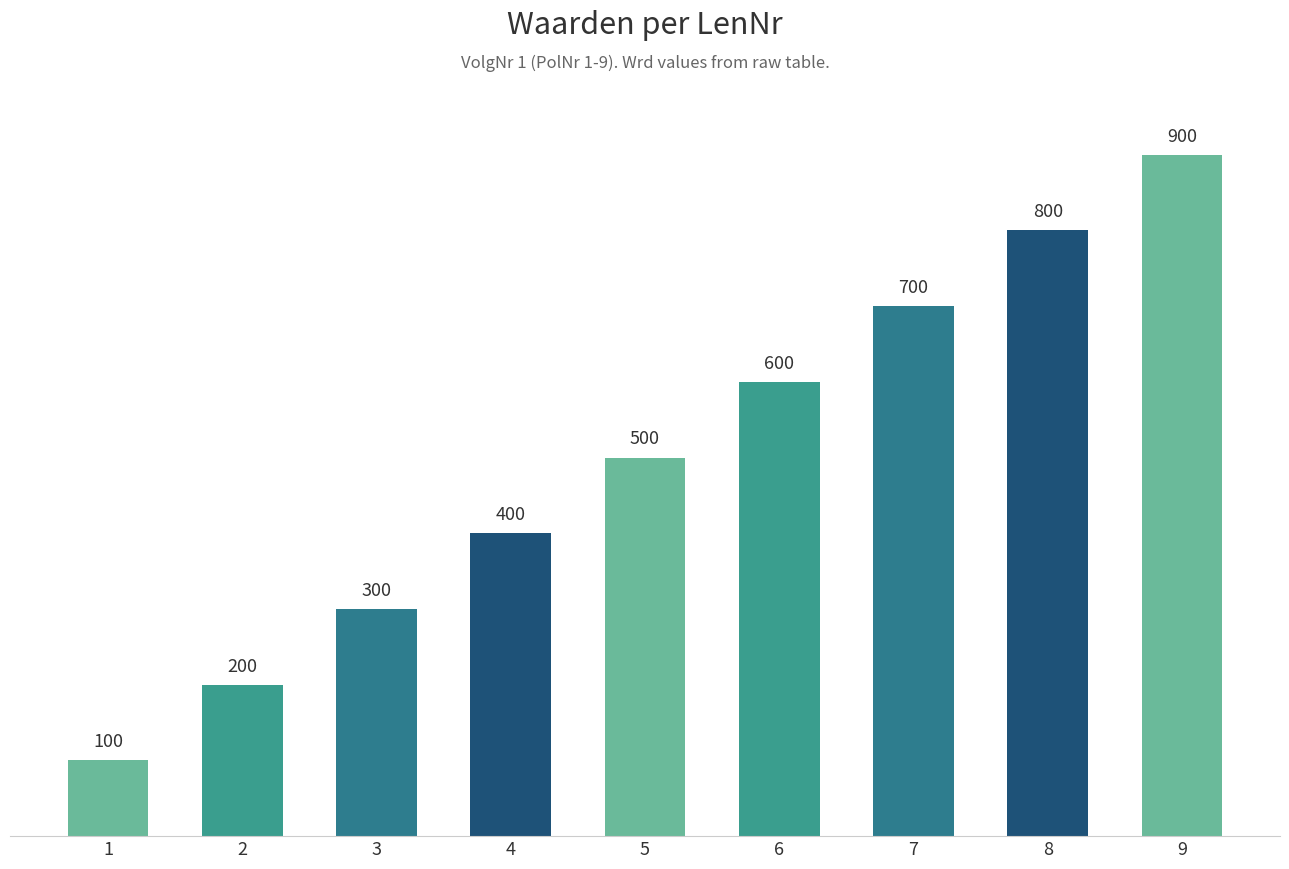

Rank the categories by value from highest to lowest.

9, 8, 7, 6, 5, 4, 3, 2, 1